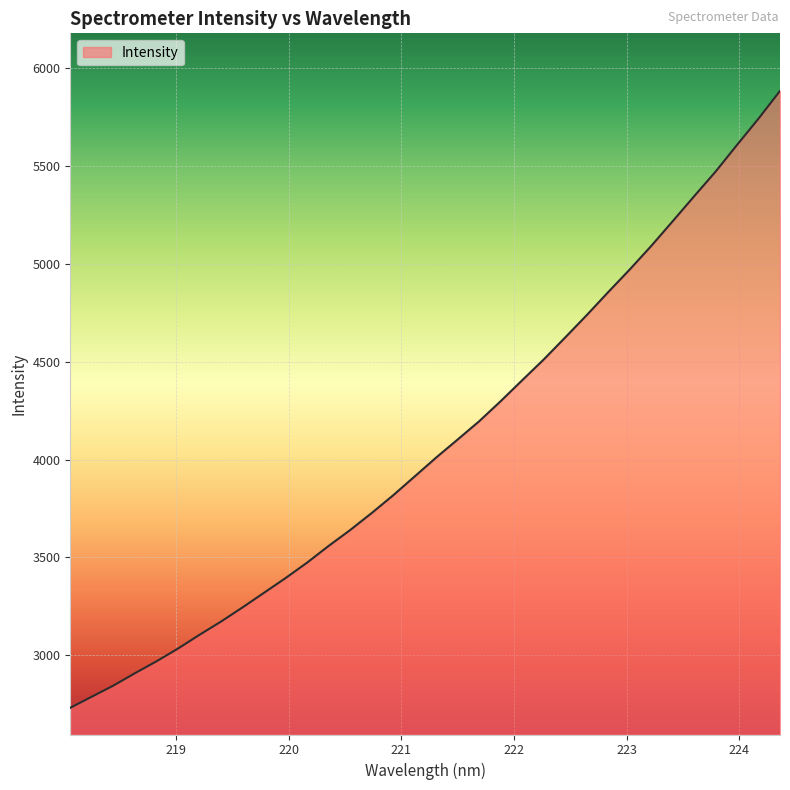

What is the greatest value displayed?

5885.4